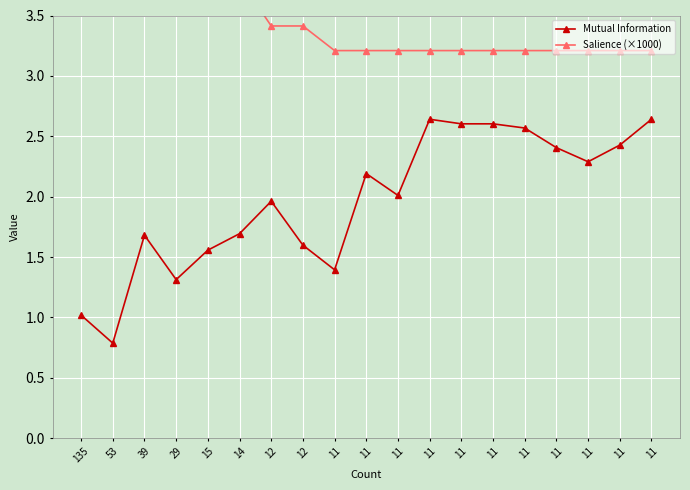

Does the chart display data point markers on the line(s)?

Yes